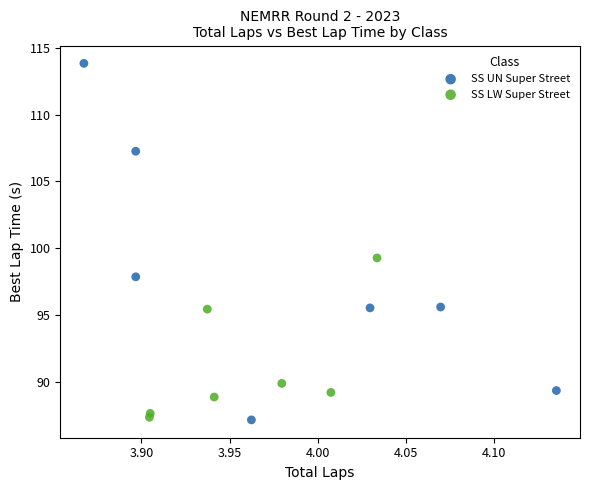

Which series contains the highest Y value?

SS UN Super Street